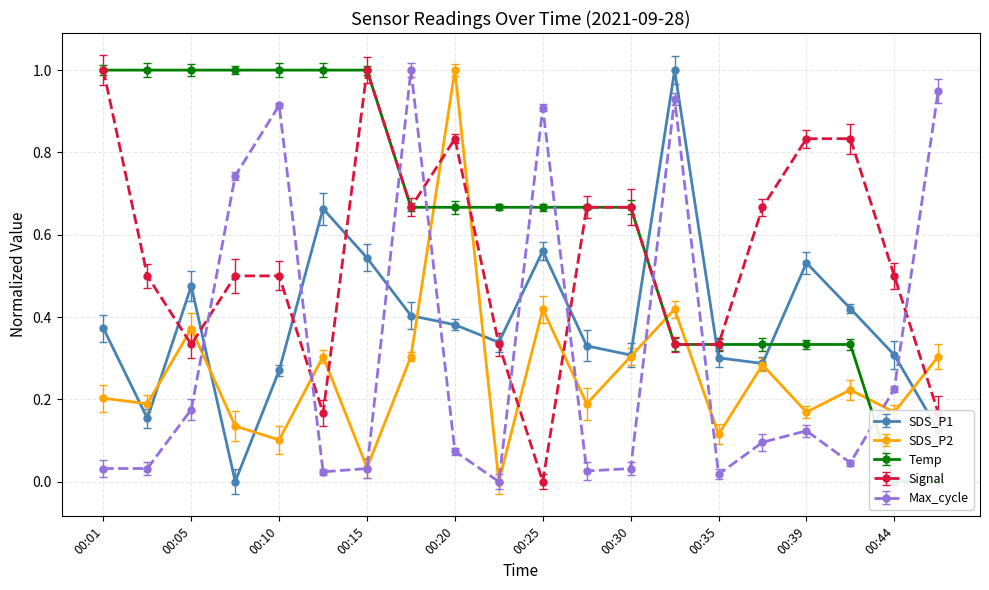

Rank the series at 00:47 from lowest to highest value.

Temp, SDS_P1, Signal, SDS_P2, Max_cycle_scaled